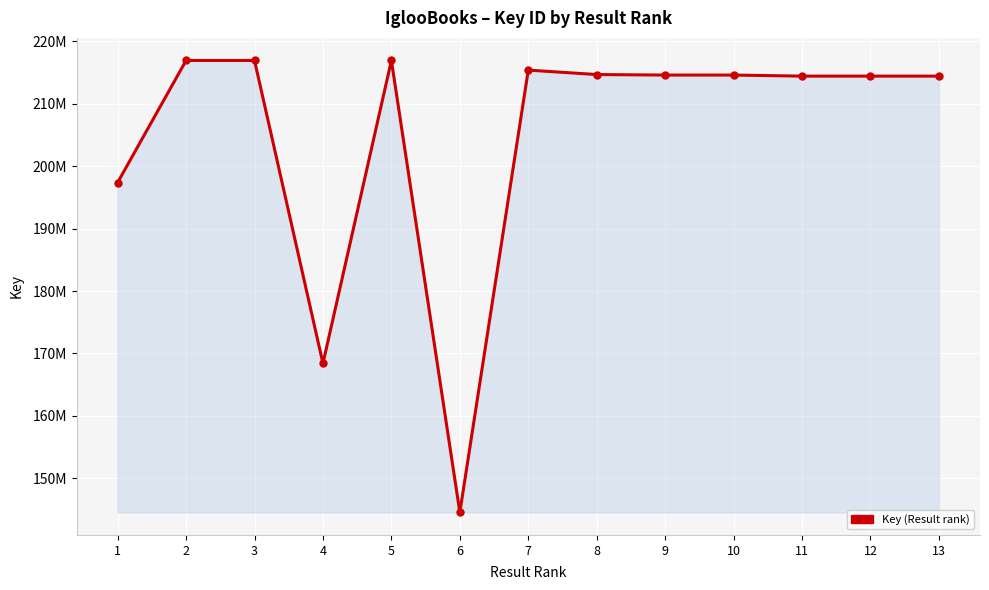

Between 13 and 12, which is larger?

13